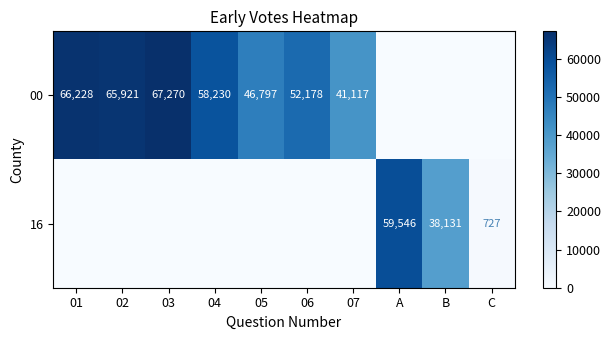

The 00 series shows 95571 at 03. True or false?

False